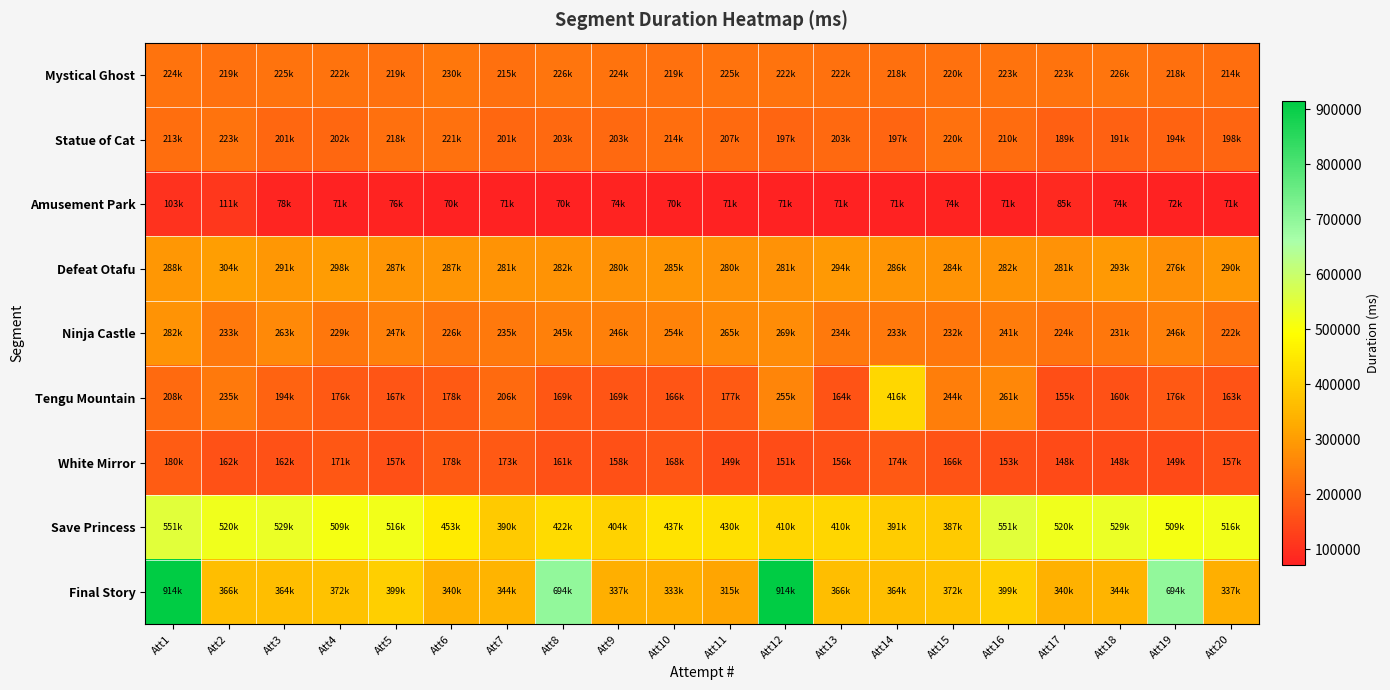

At which category is the sum across all series the highest?

Att1